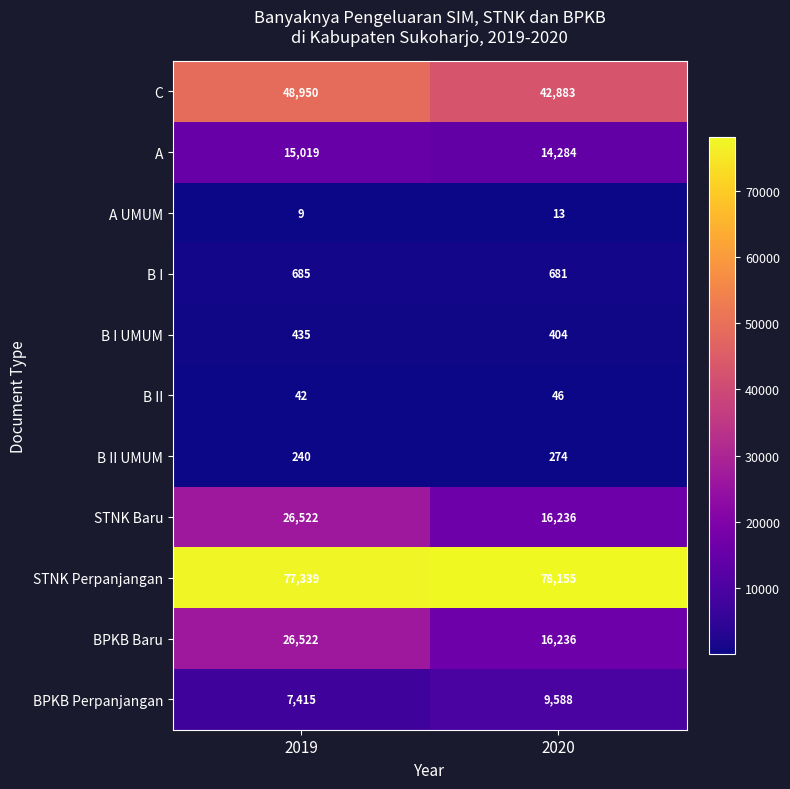

What is the difference between the BPKB Baru values at 2020 and 2019?

10286